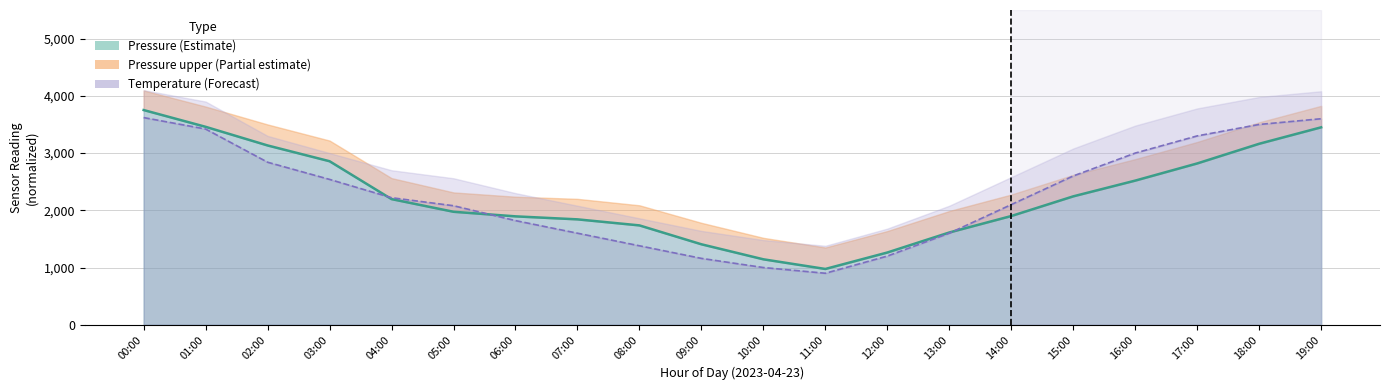

What is the total value across all series at 08:00?

3116.2